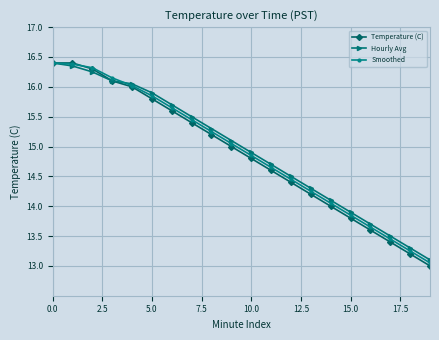

True or false: Temperature (C) has more than 2 interior local peaks.

False